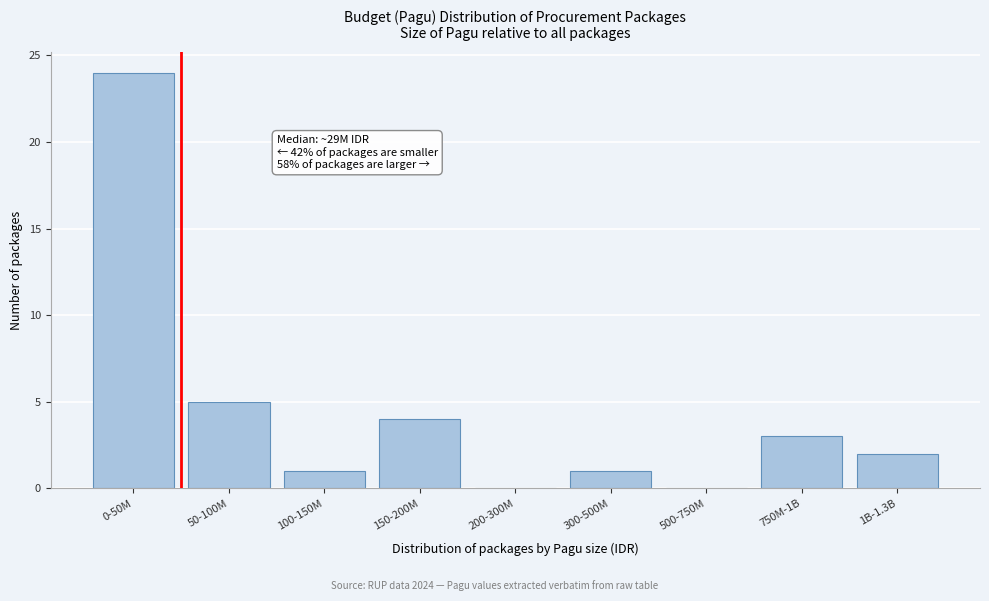

Reading right to left, list all the values displayed in this chart.

1B-1.3B=2	750M-1B=3	500-750M=0	300-500M=1	200-300M=0	150-200M=4	100-150M=1	50-100M=5	0-50M=24